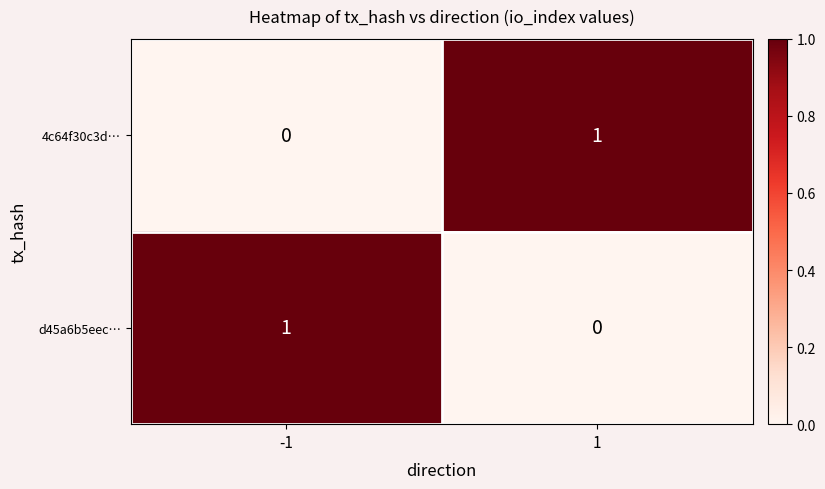

Rank the series at 1 from highest to lowest value.

4c64f30c3d…, d45a6b5eec…